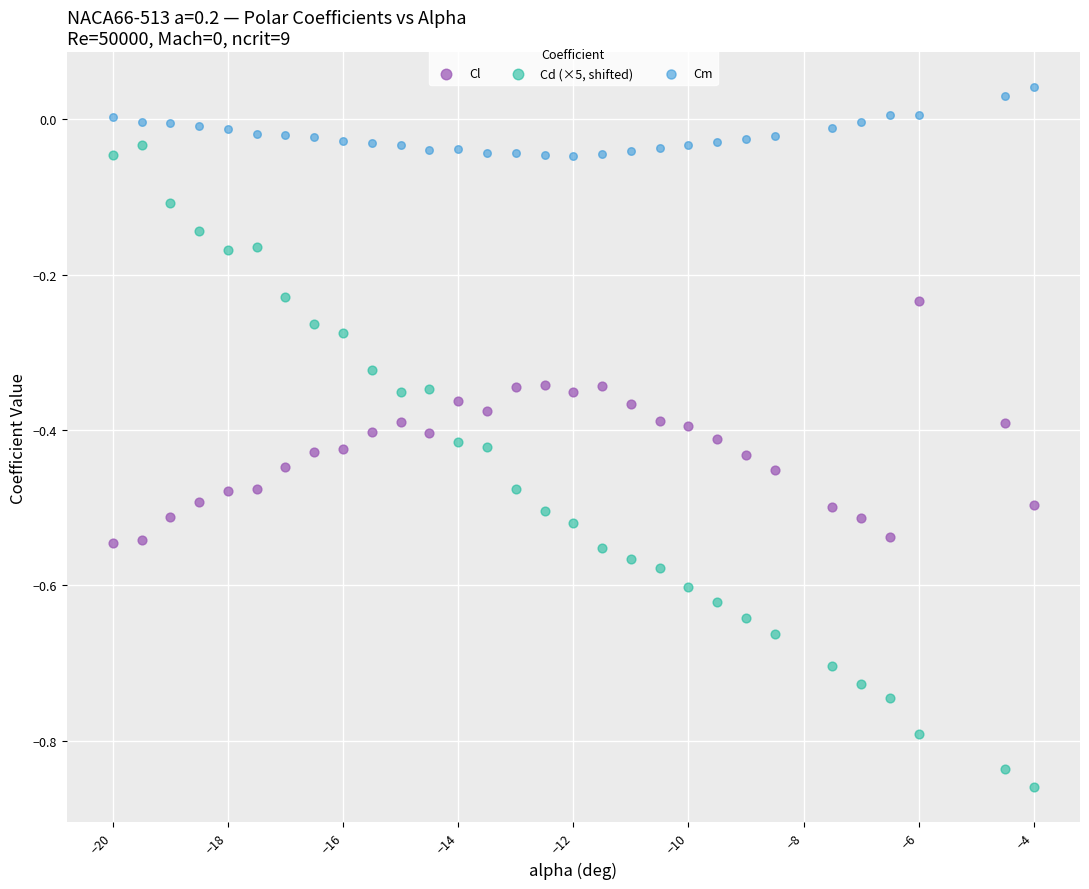

What are all the series names shown in the legend?

Cl, Cd (×5, shifted), Cm